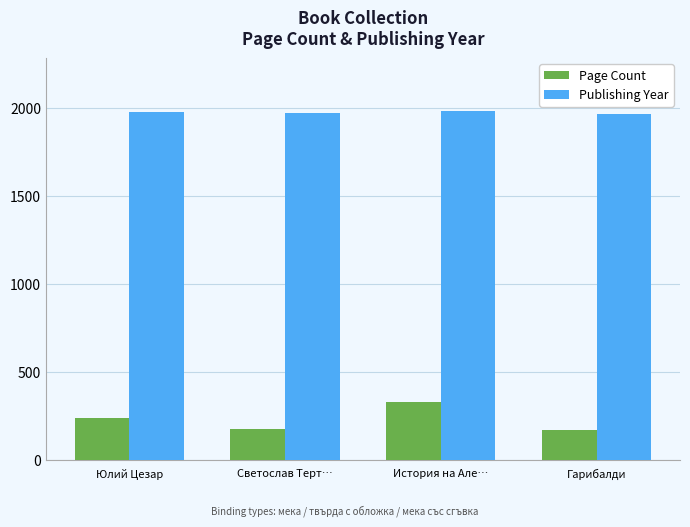

What is the sum of the Page Count values at Юлий Цезар and Светослав Терт…?

414